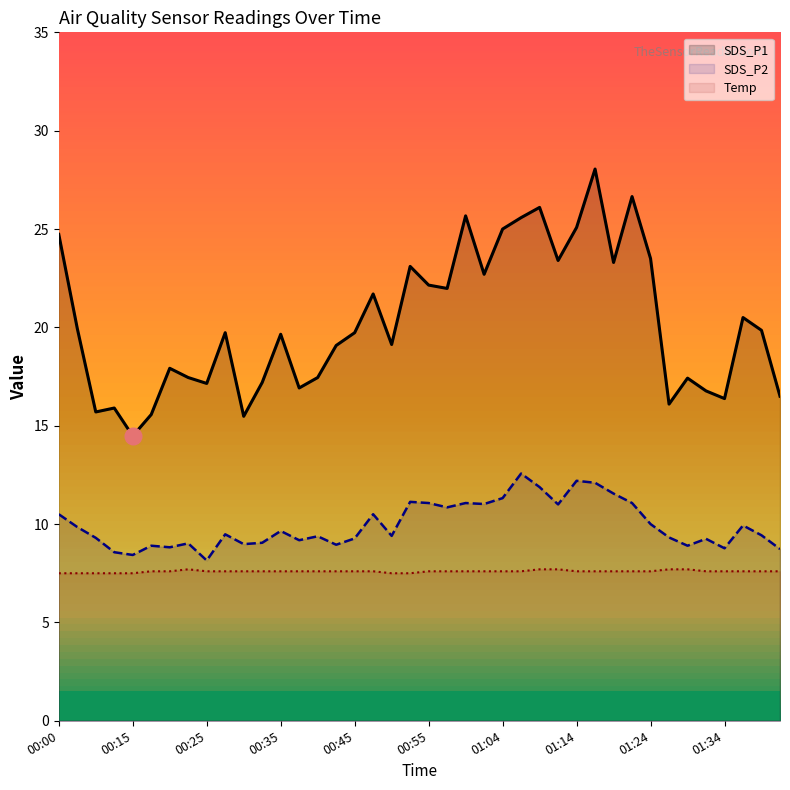

Between 00:23 and 00:37, which series saw the biggest shift?

SDS_P1